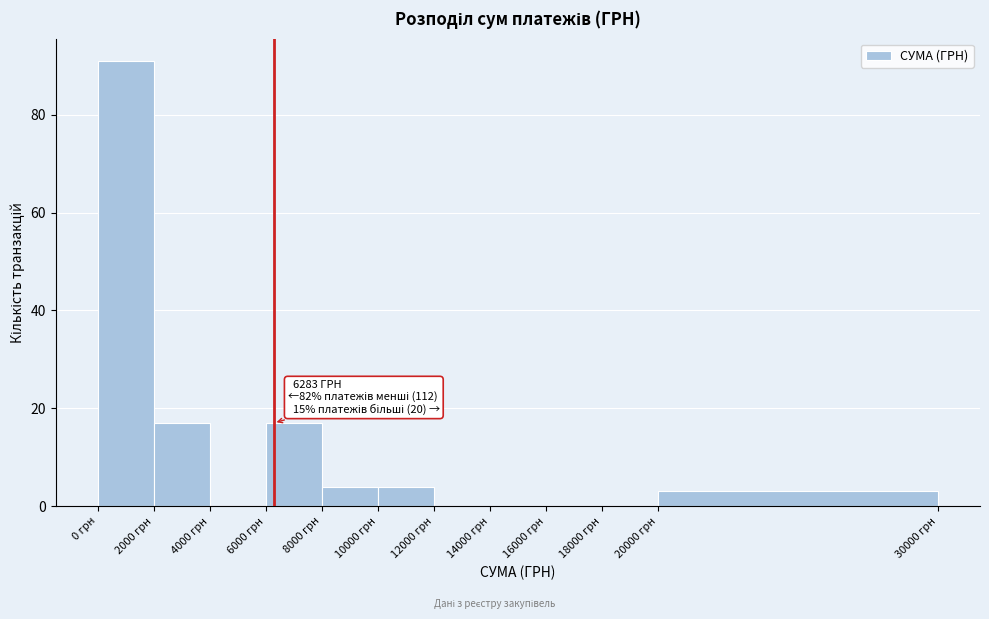

Which range on the x-axis has the tallest bar?

0 to 2000